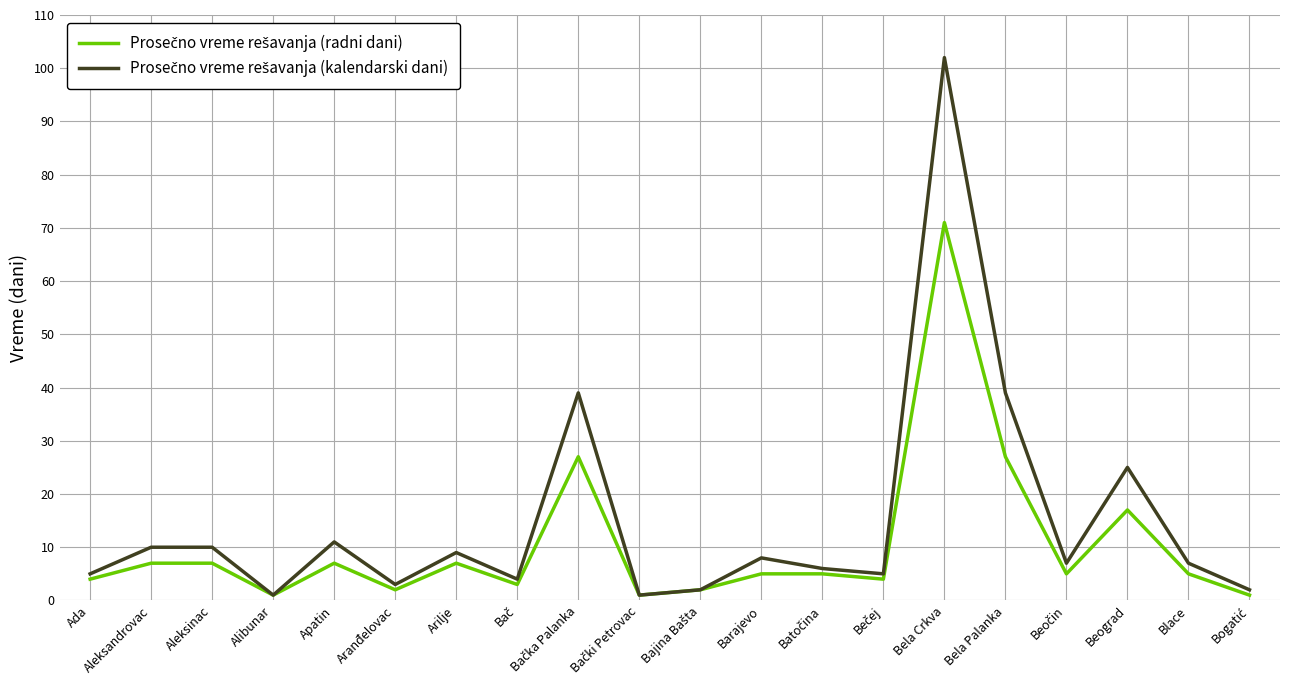

At how many categories does at least one series exceed 78?

1